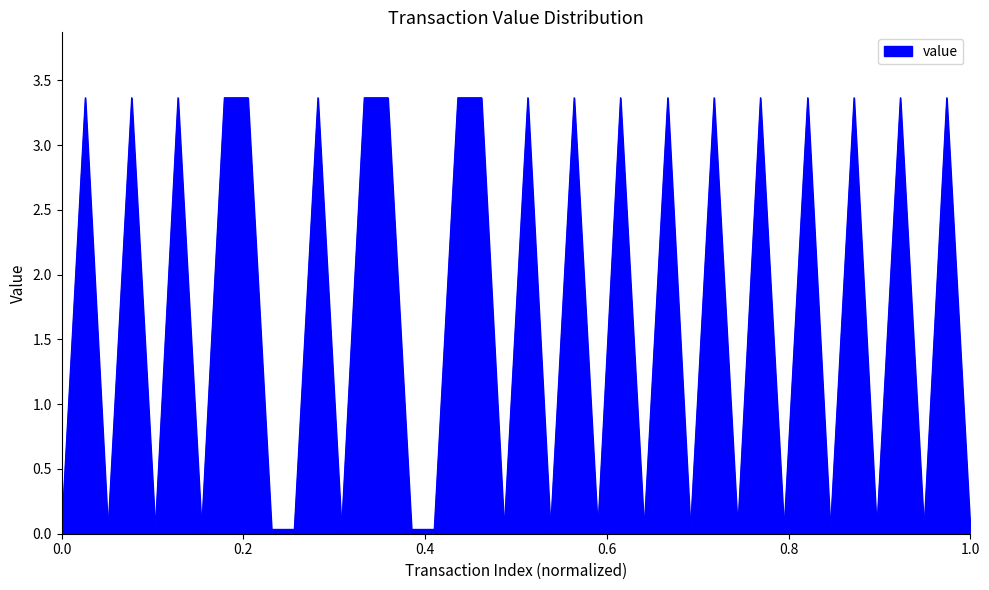

What is the sum of all values?

68.0